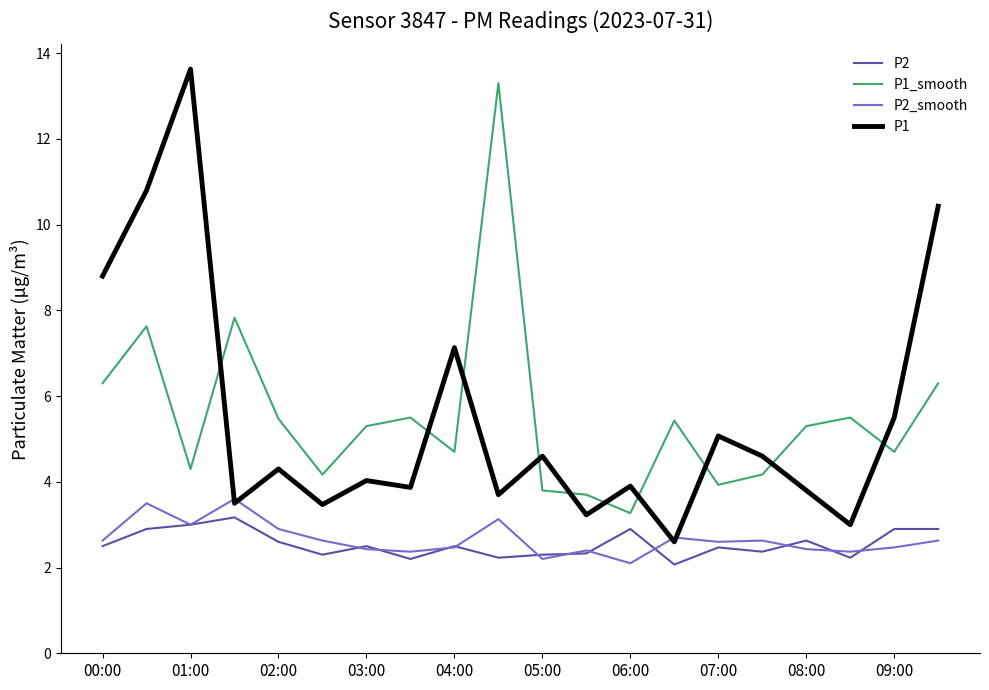

True or false: P1_smooth and P2_smooth intersect in this chart.

False